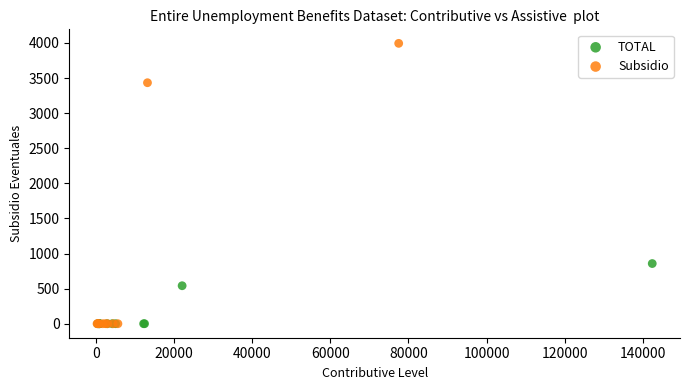

Which series has the largest Y range (max minus min)?

Subsidio